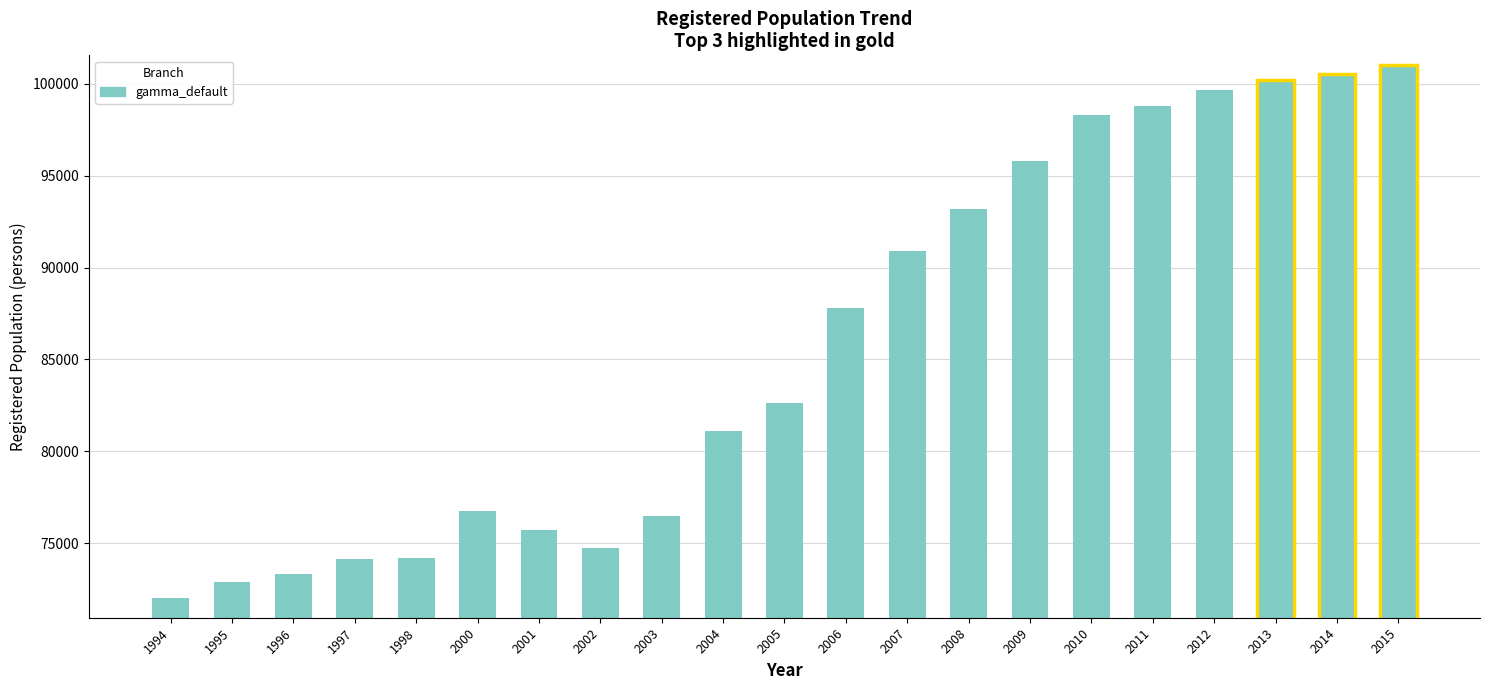

Is it true that the value at 2012 is 52543?

False